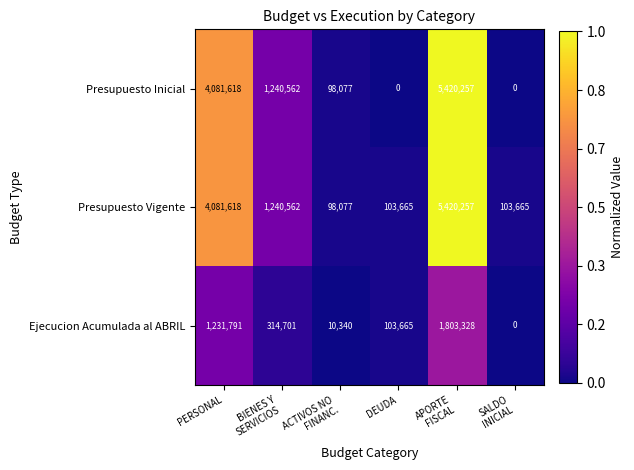

Reading left to right, what are all the values shown in this chart?

Presupuesto Inicial: 4081618	1240562	98077	0	5420257	0
Presupuesto Vigente: 4081618	1240562	98077	103665	5420257	103665
Ejecucion Acumulada al ABRIL: 1231791	314701	10340	103665	1803328	0